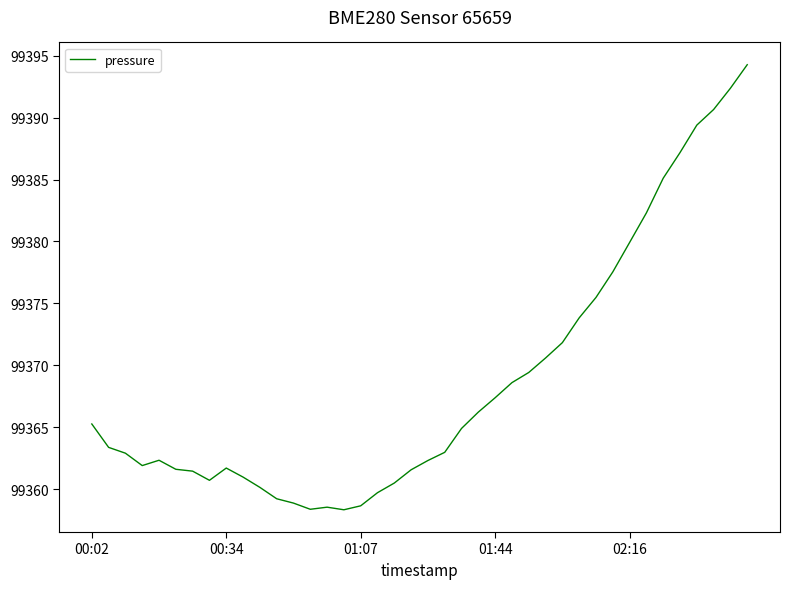

What is the maximum value shown in the chart?

99394.3